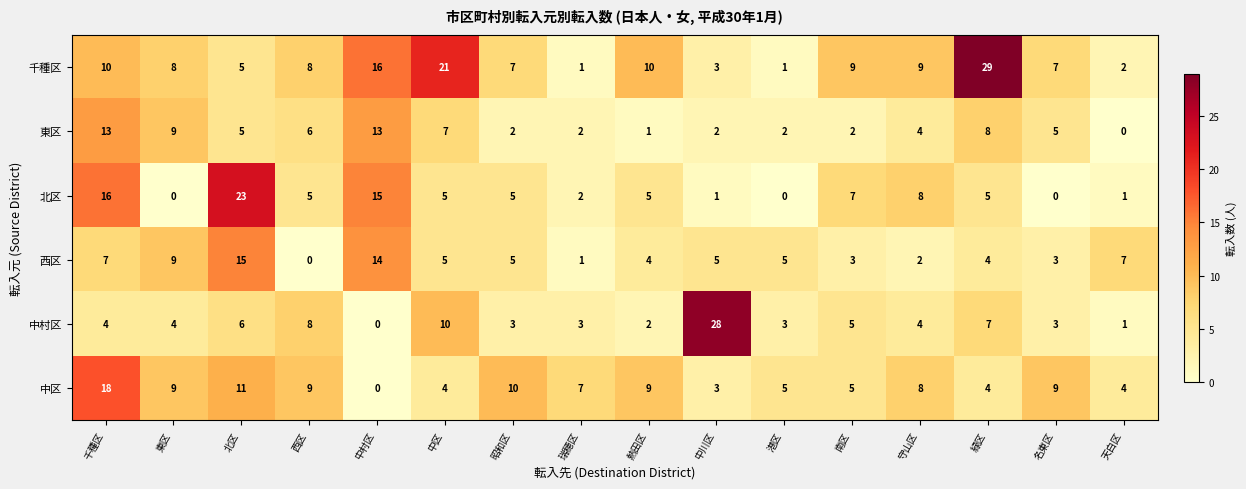

How many values in 東区 are above zero?

15